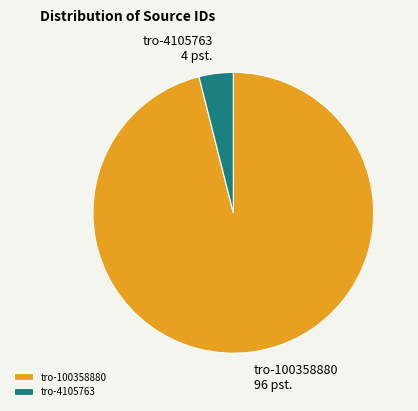

Is it true that tro-100358880 is 96% of the pie?

True